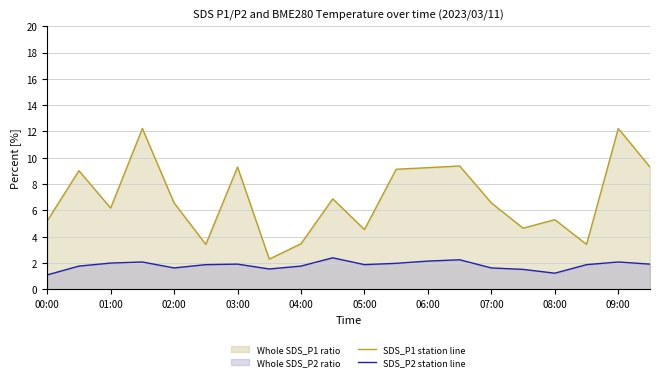

The SDS_P2 station line series shows 2.0 at 11. True or false?

True